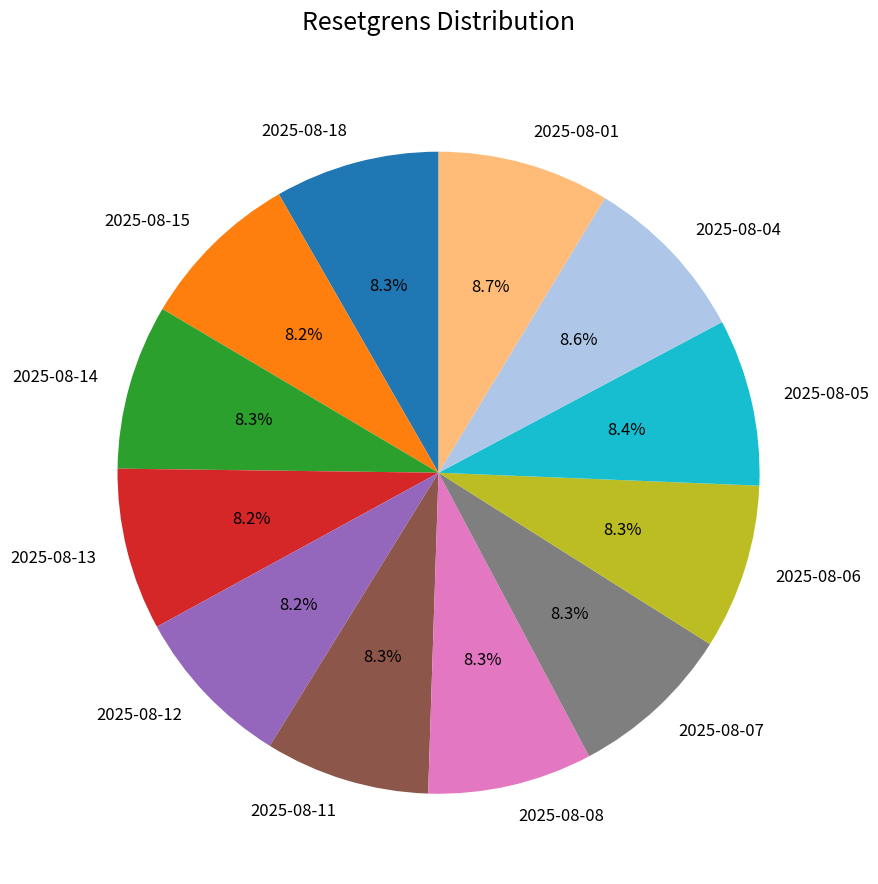

Does any single category account for the majority?

No